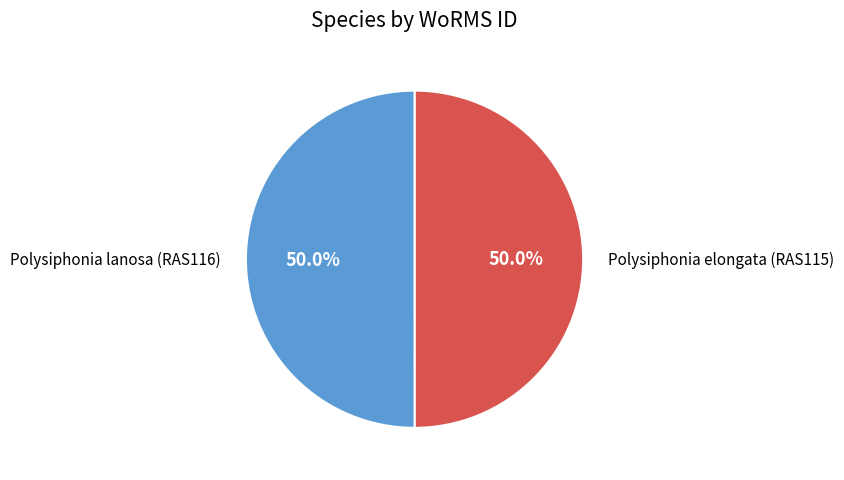

True or false: Polysiphonia elongata (RAS115) accounts for 50% of the total.

True